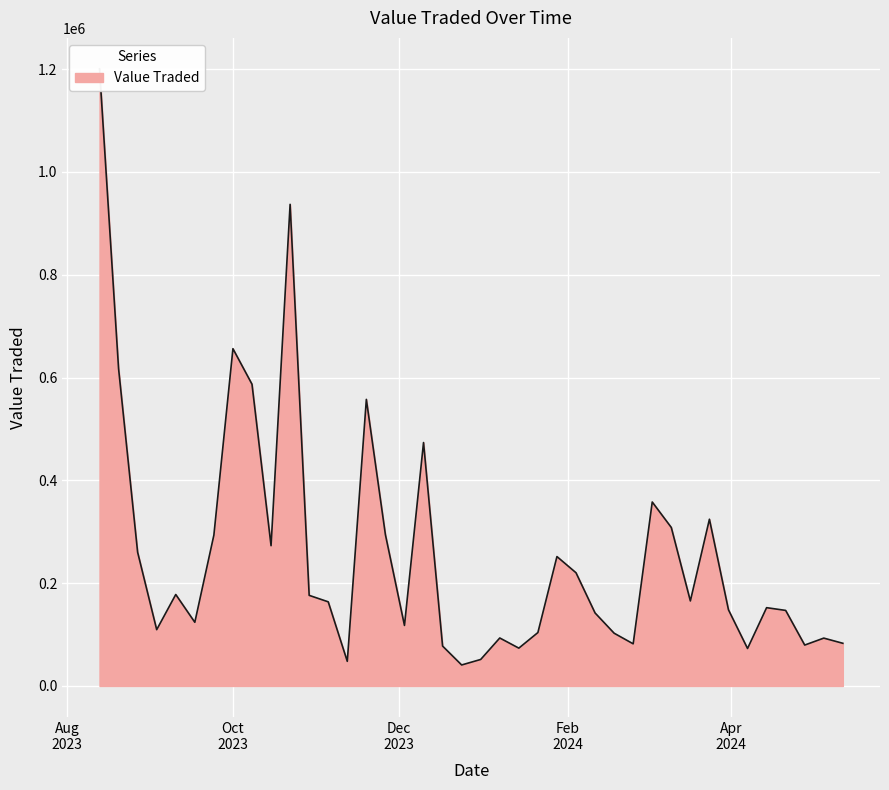

True or false: the data shows 566442 at 03/03/2024.

False